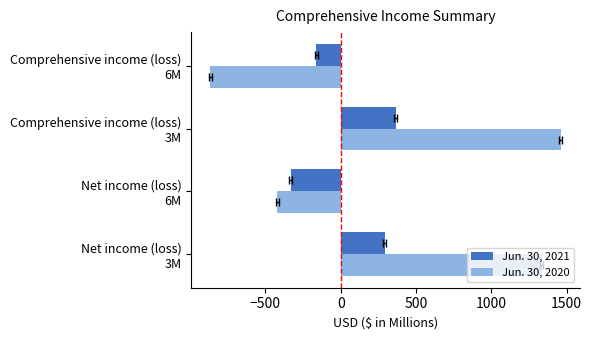

The Jun. 30, 2020 series shows 2033 at Net income (loss) 3M. True or false?

False